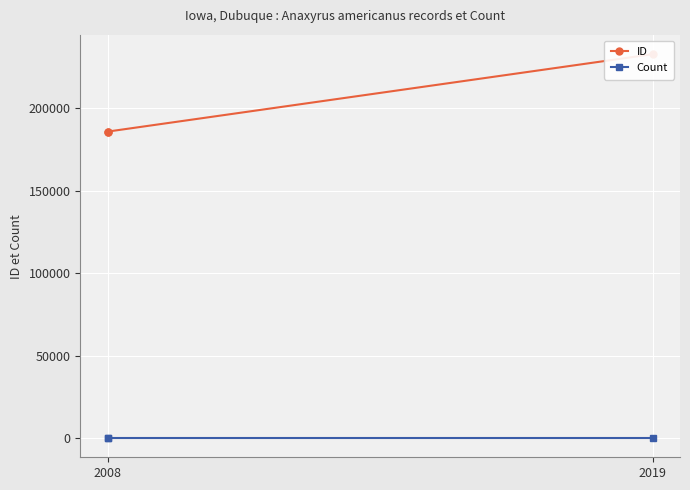

Where is ID nearest to the value 209283?

2008